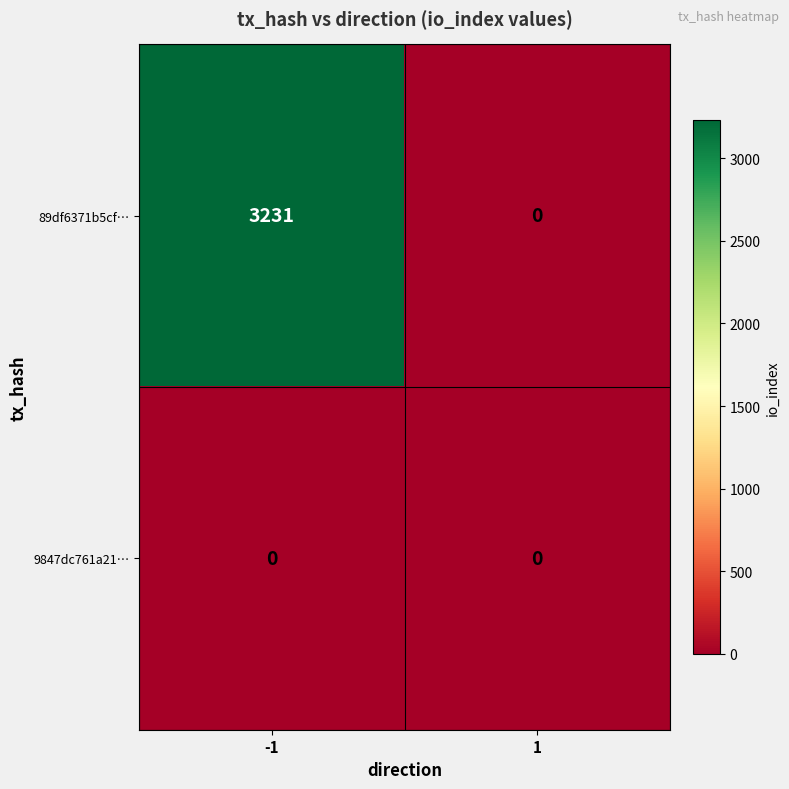

Reading right to left, list all the values displayed in this chart.

89df6371b5cf…: 0	3231
9847dc761a21…: 0	0